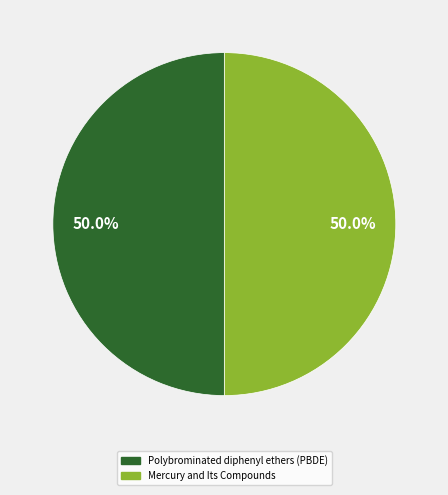

What is the ratio of the value at Polybrominated diphenyl ethers (PBDE) to the value at Mercury and Its Compounds?

1.0